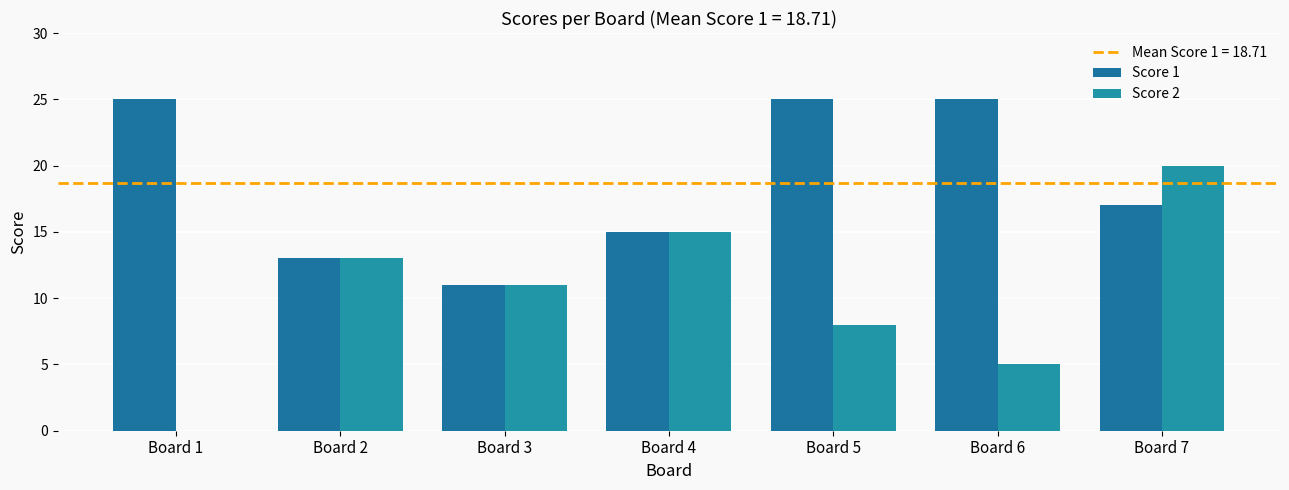

How many groups of bars are there?

7